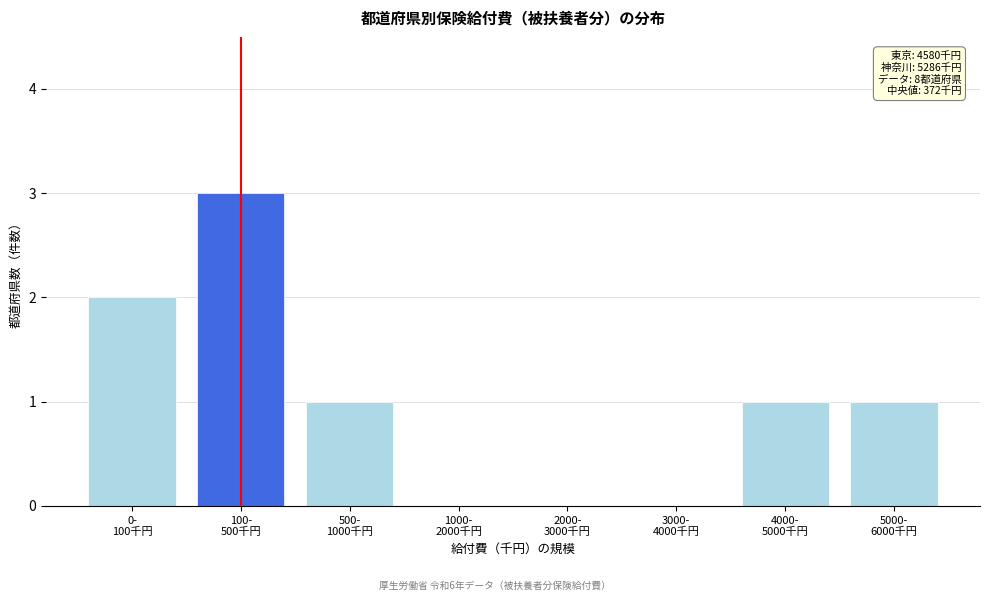

What is the sum of all values?

8